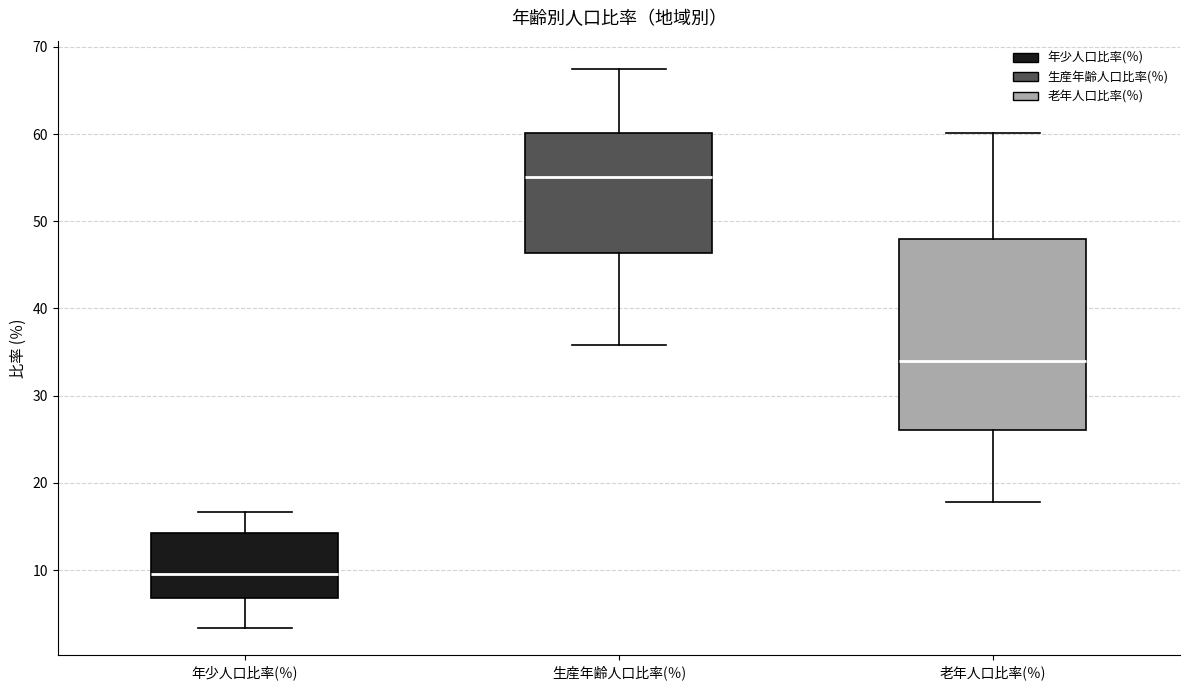

Where does the upper whisker of the box for 年少人口比率(％) end on the y-axis? The values are not printed on the chart, so give them approximately, as read against the axis.

17